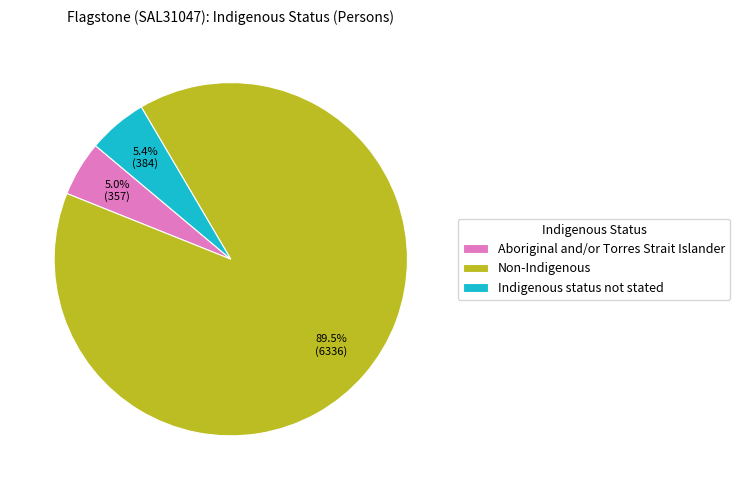

The Indigenous status not stated slice represents 5% of the pie. True or false?

True